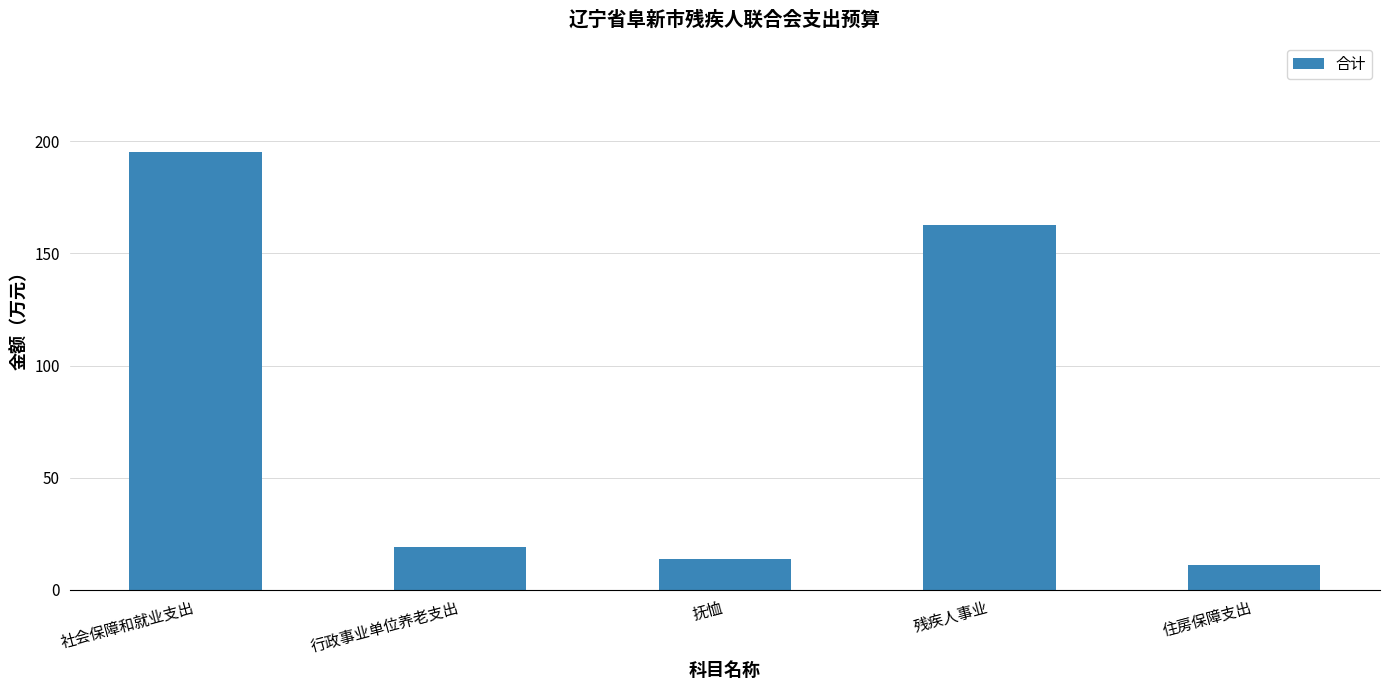

How many bars are there in total?

5